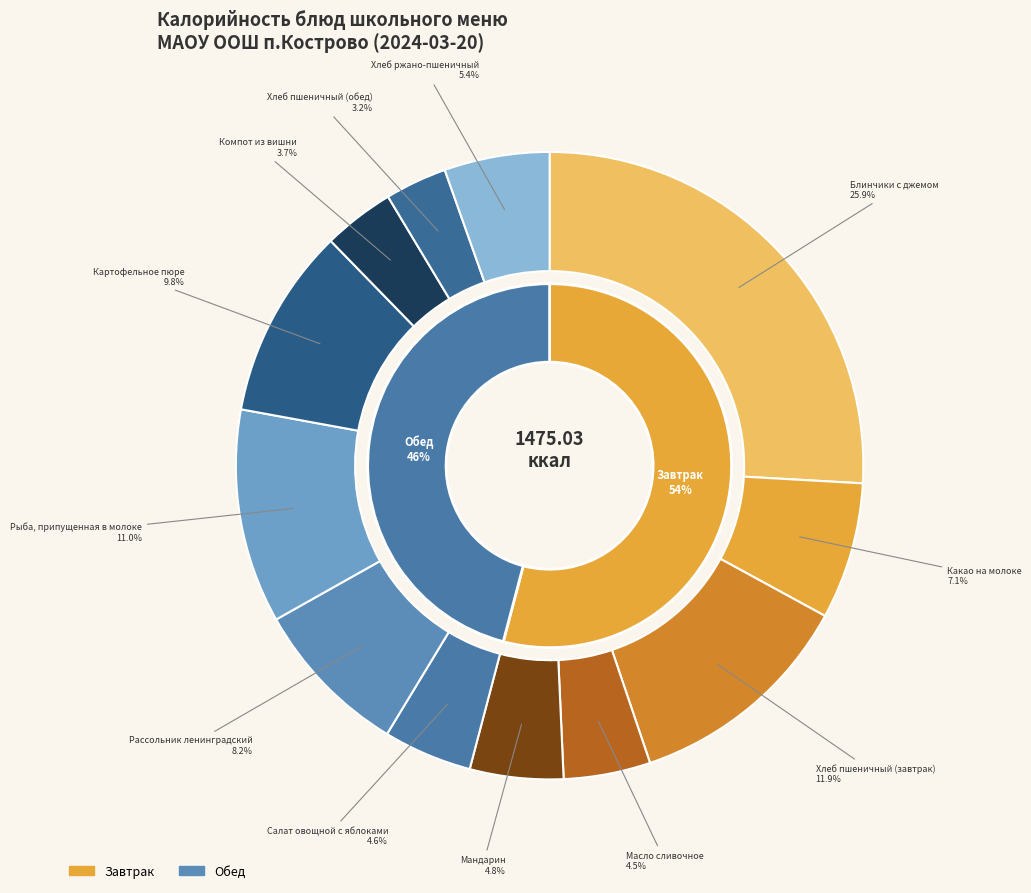

Is the sum of Хлеб ржано-пшеничный and Рыба, припущенная в молоке greater than half?

No